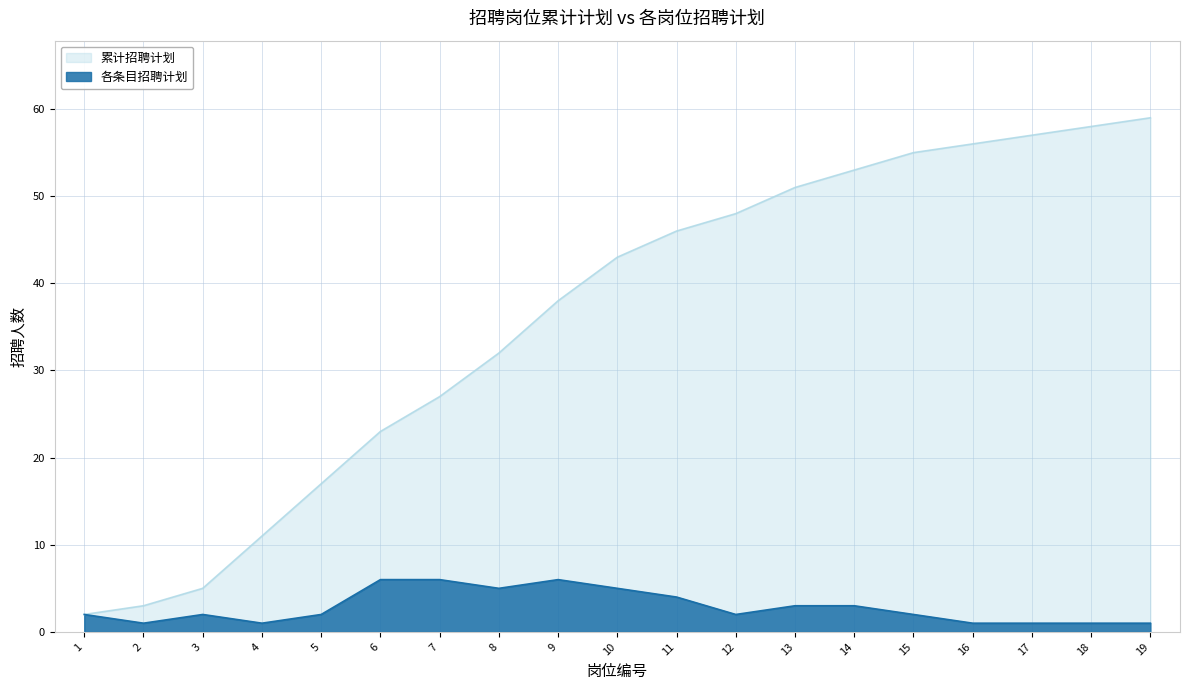

How many values in the 各条目招聘计划 series are below 2?

6